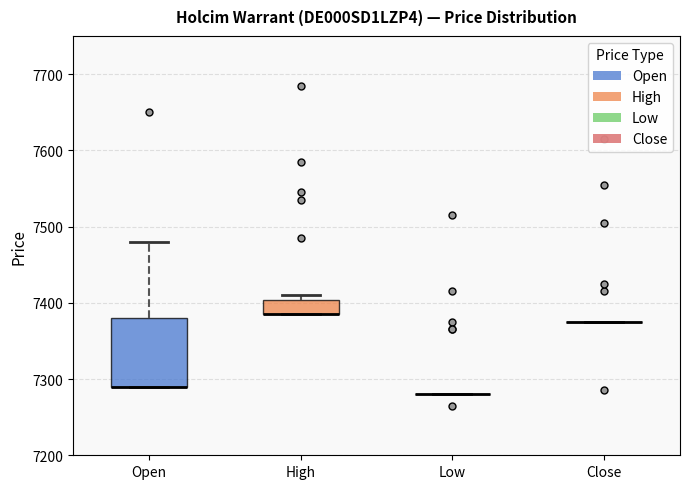

Where does the upper whisker of the box for Open end on the y-axis? The values are not printed on the chart, so give them approximately, as read against the axis.

7480